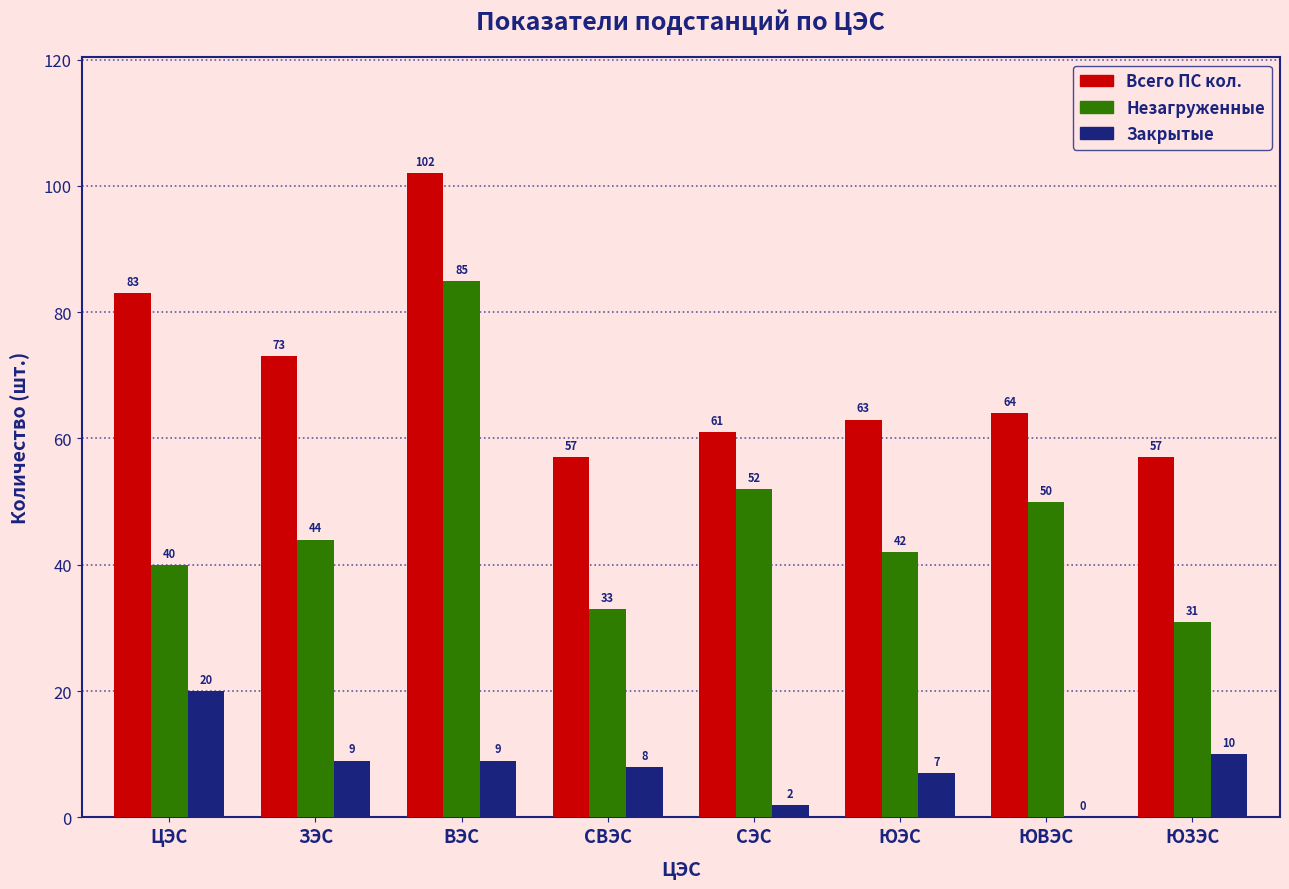

What is the sum of all Закрытые values?

65